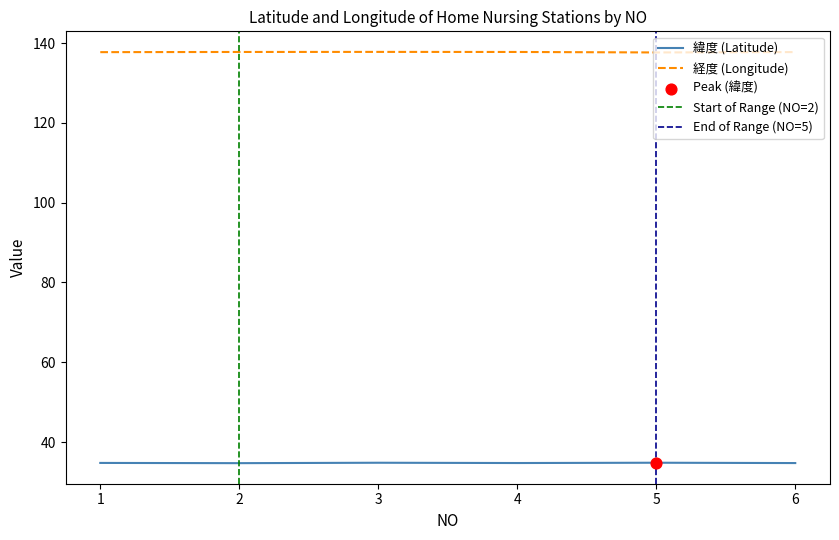

What is the total value across all series at 5?

172.5